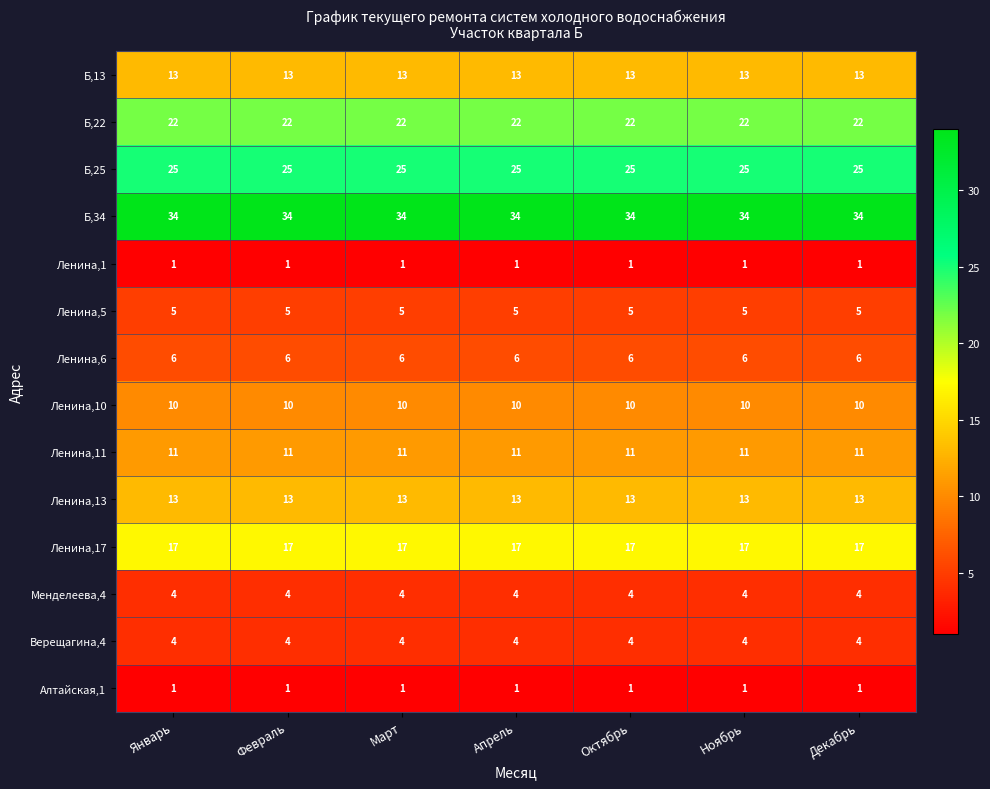

What is the sum of the Ленина,5 values at Ноябрь and Февраль?

10